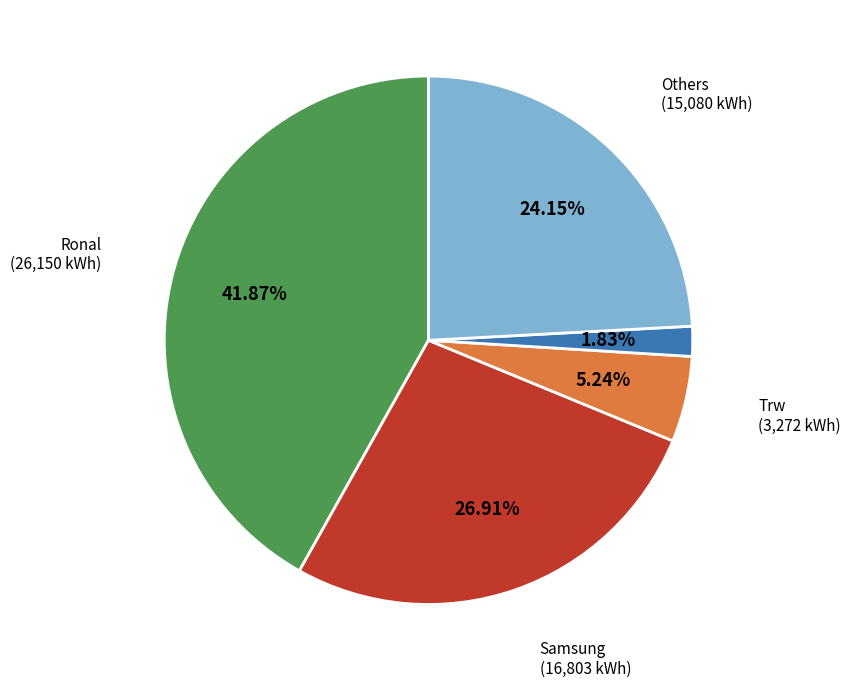

Is there any slice that represents more than half of the pie?

No